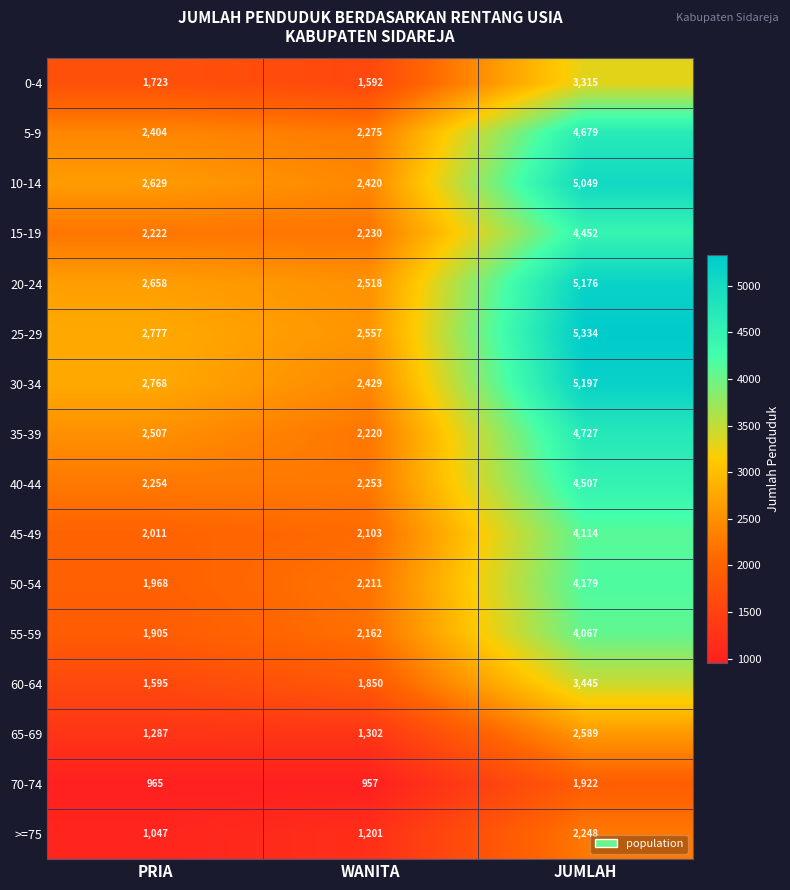

What is the total value across all series at JUMLAH?

65000